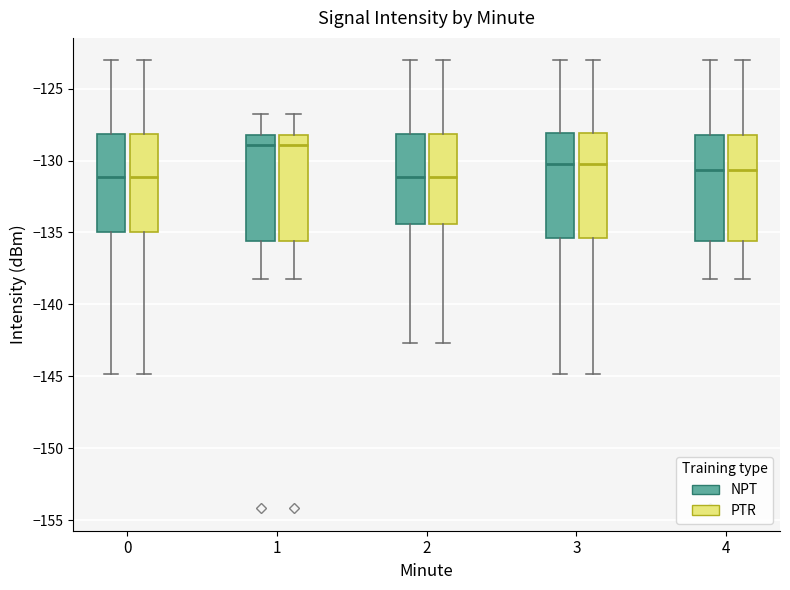

Reading left to right, transcribe this box plot: for each box, give where its median line is, the range the box spans, and where its two whiskers end, as read against the y-axis. The values are not printed on the chart, so give them approximately, as read against the axis.

0 (NPT): median -131.0, box -135.0 to -128.0, whiskers -145.0 to -123.0
0 (PTR): median -131.0, box -135.0 to -128.0, whiskers -145.0 to -123.0
1 (NPT): median -129.0, box -135.5 to -128.0, whiskers -138.0 to -127.0
1 (PTR): median -129.0, box -135.5 to -128.0, whiskers -138.0 to -127.0
2 (NPT): median -131.0, box -134.5 to -128.0, whiskers -142.5 to -123.0
2 (PTR): median -131.0, box -134.5 to -128.0, whiskers -142.5 to -123.0
3 (NPT): median -130.5, box -135.5 to -128.0, whiskers -145.0 to -123.0
3 (PTR): median -130.5, box -135.5 to -128.0, whiskers -145.0 to -123.0
4 (NPT): median -130.5, box -135.5 to -128.0, whiskers -138.0 to -123.0
4 (PTR): median -130.5, box -135.5 to -128.0, whiskers -138.0 to -123.0